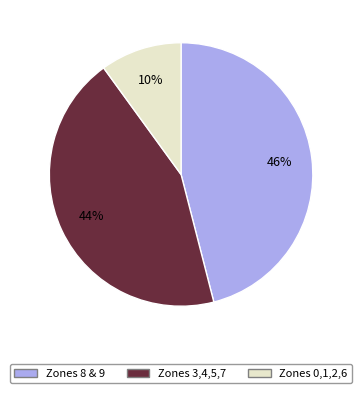

Does Zones 8 & 9 represent more than half of the total?

No